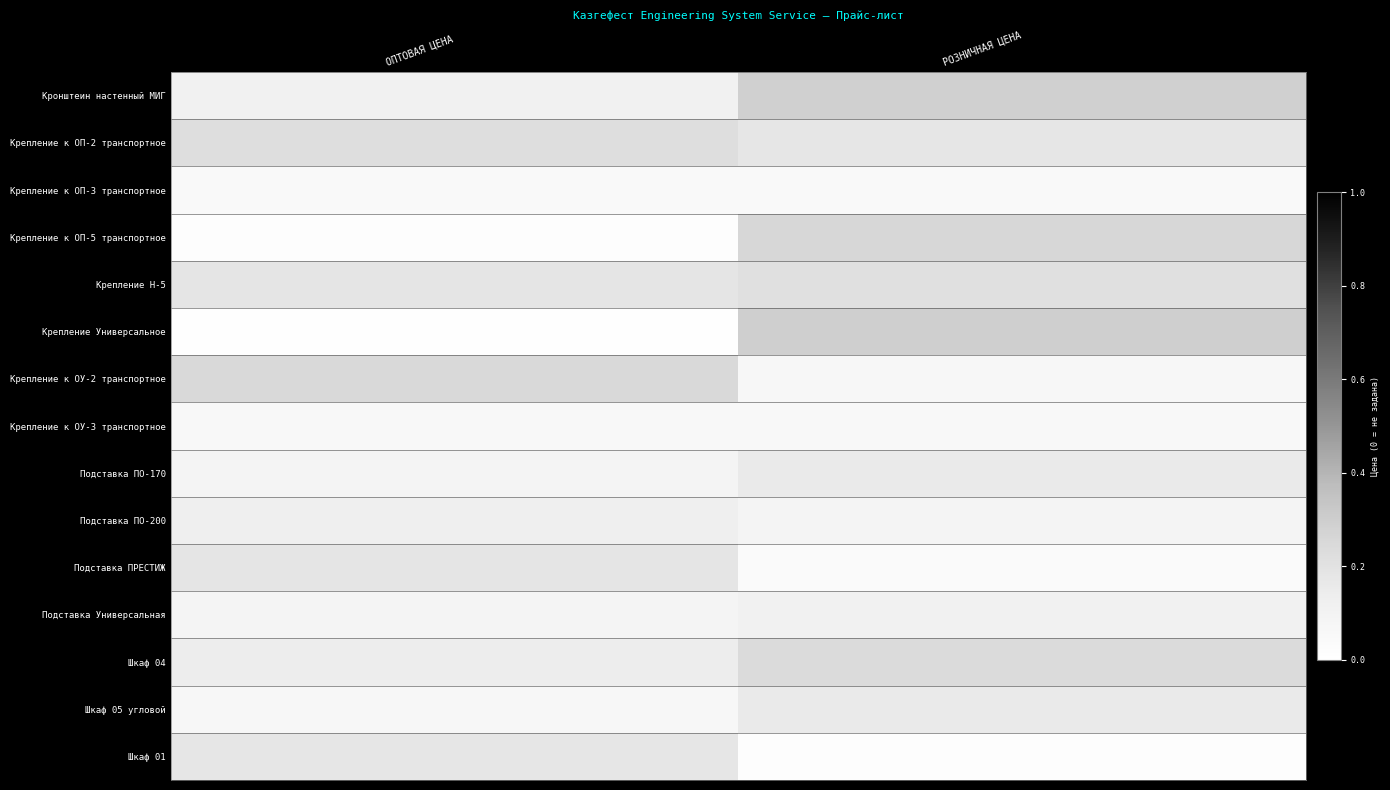

At РОЗНИЧНАЯ ЦЕНА, list the series in order from smallest to largest.

Шкаф 01, Подставка ПРЕСТИЖ, Крепление к ОП-3 транспортное, Крепление к ОУ-3 транспортное, Крепление к ОУ-2 транспортное, Подставка ПО-200, Подставка Универсальная, Шкаф 05 угловой, Подставка ПО-170, Крепление к ОП-2 транспортное, Крепление Н-5, Шкаф 04, Крепление к ОП-5 транспортное, Кронштеин настенный МИГ, Крепление Универсальное